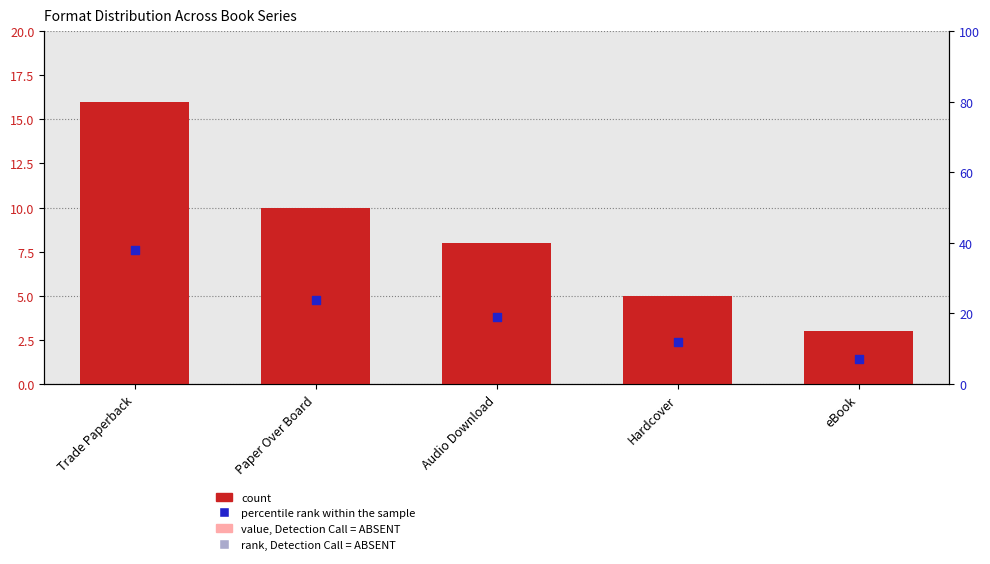

Which series contains the highest Y value?

percentile rank within the sample